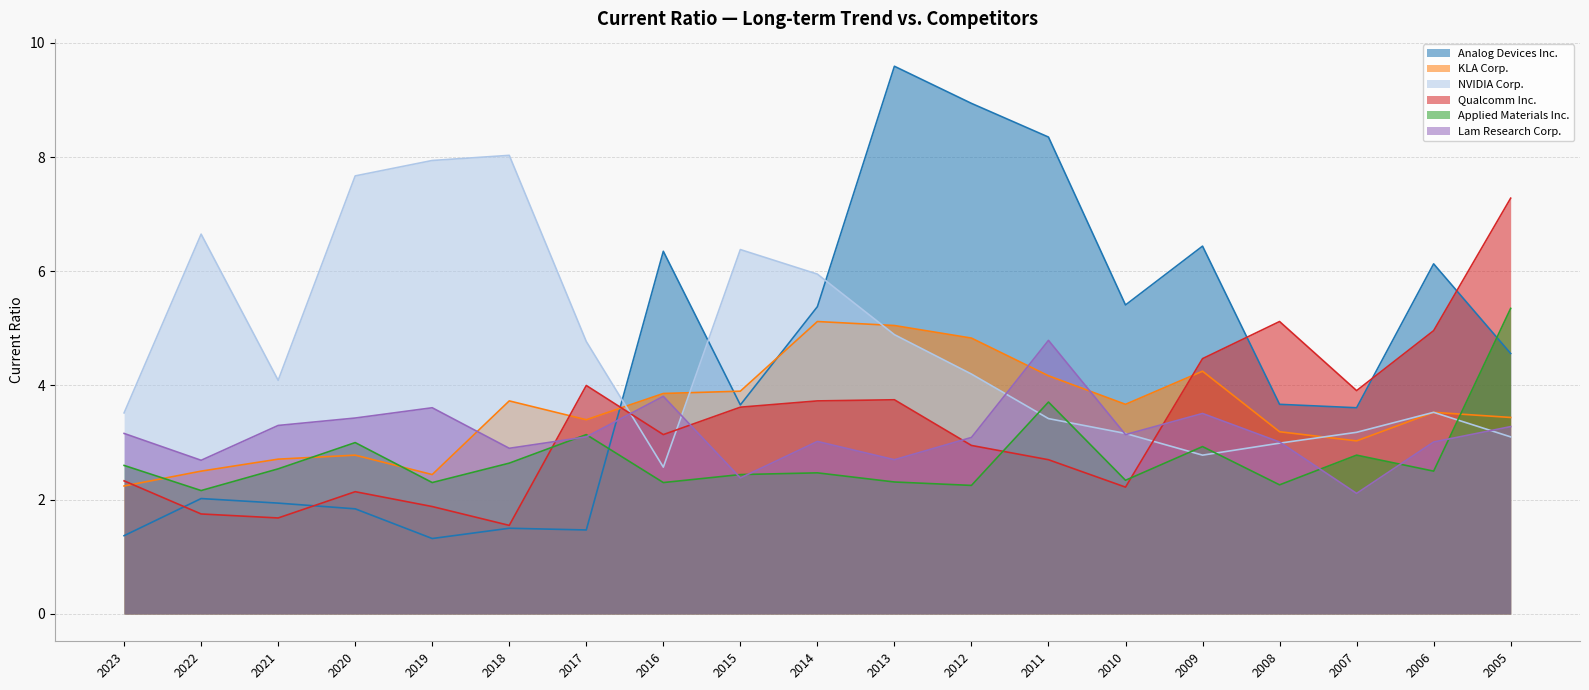

Reading left to right, transcribe all the data shown in this chart.

Analog Devices Inc.: 2023=1.4	2022=2.0	2021=1.9	2020=1.8	2019=1.3	2018=1.5	2017=1.5	2016=6.3	2015=3.7	2014=5.4	2013=9.6	2012=8.9	2011=8.3	2010=5.4	2009=6.4	2008=3.7	2007=3.6	2006=6.1	2005=4.6
KLA Corp.: 2023=2.2	2022=2.5	2021=2.7	2020=2.8	2019=2.4	2018=3.7	2017=3.4	2016=3.9	2015=3.9	2014=5.1	2013=5.0	2012=4.8	2011=4.2	2010=3.7	2009=4.2	2008=3.2	2007=3.0	2006=3.5	2005=3.4
NVIDIA Corp.: 2023=3.5	2022=6.7	2021=4.1	2020=7.7	2019=7.9	2018=8.0	2017=4.8	2016=2.6	2015=6.4	2014=6.0	2013=4.9	2012=4.2	2011=3.4	2010=3.2	2009=2.8	2008=3.0	2007=3.2	2006=3.5	2005=3.1
Qualcomm Inc.: 2023=2.3	2022=1.8	2021=1.7	2020=2.1	2019=1.9	2018=1.6	2017=4.0	2016=3.1	2015=3.6	2014=3.7	2013=3.8	2012=3.0	2011=2.7	2010=2.2	2009=4.5	2008=5.1	2007=3.9	2006=5.0	2005=7.3
Applied Materials Inc.: 2023=2.6	2022=2.2	2021=2.5	2020=3.0	2019=2.3	2018=2.6	2017=3.1	2016=2.3	2015=2.4	2014=2.5	2013=2.3	2012=2.2	2011=3.7	2010=2.3	2009=2.9	2008=2.3	2007=2.8	2006=2.5	2005=5.3
Lam Research Corp.: 2023=3.2	2022=2.7	2021=3.3	2020=3.4	2019=3.6	2018=2.9	2017=3.1	2016=3.8	2015=2.4	2014=3.0	2013=2.7	2012=3.1	2011=4.8	2010=3.1	2009=3.5	2008=3.0	2007=2.1	2006=3.0	2005=3.3